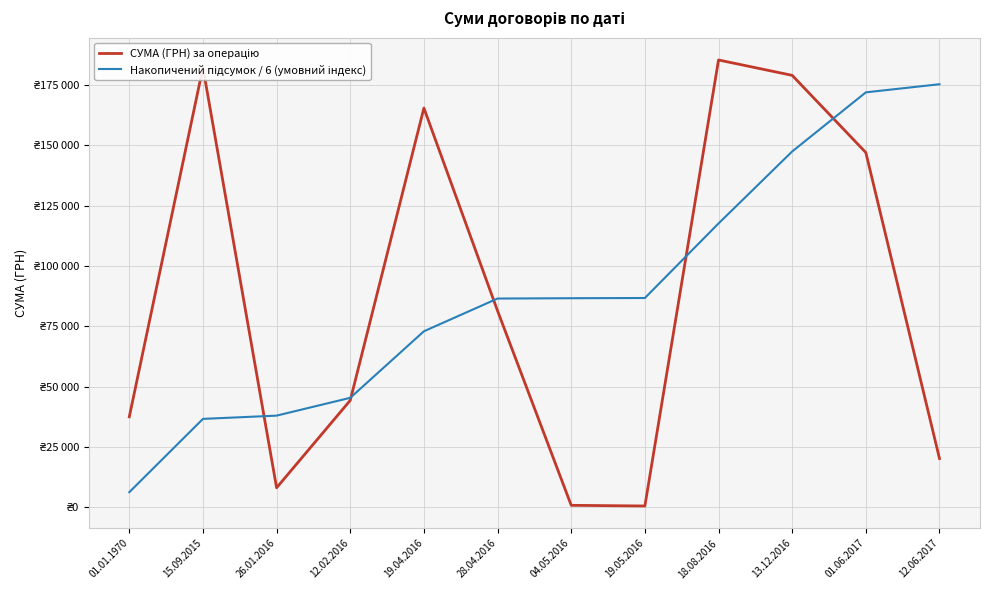

In СУМА (ГРН) за операцію, how many points are lower than both neighbors (excluding endpoints)?

2